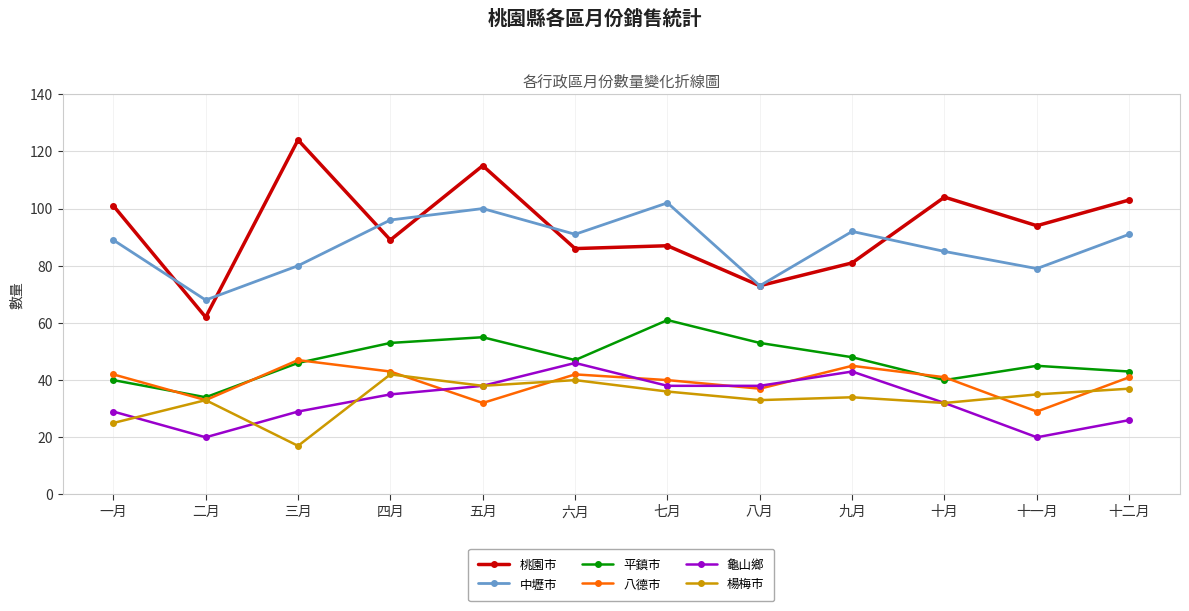

Does the chart display data point markers on the line(s)?

Yes